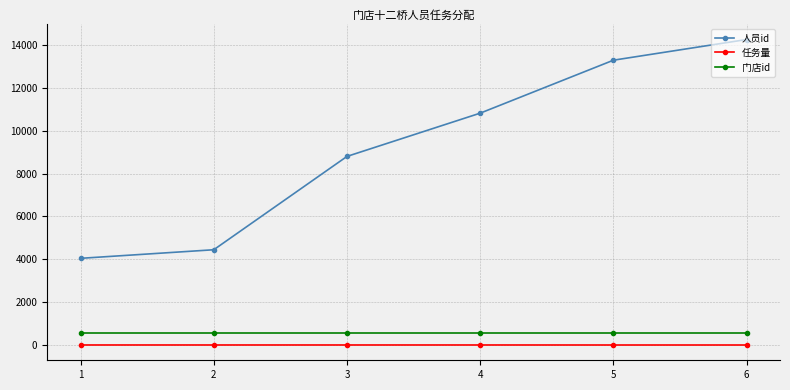

Count the number of categories in the chart.

6